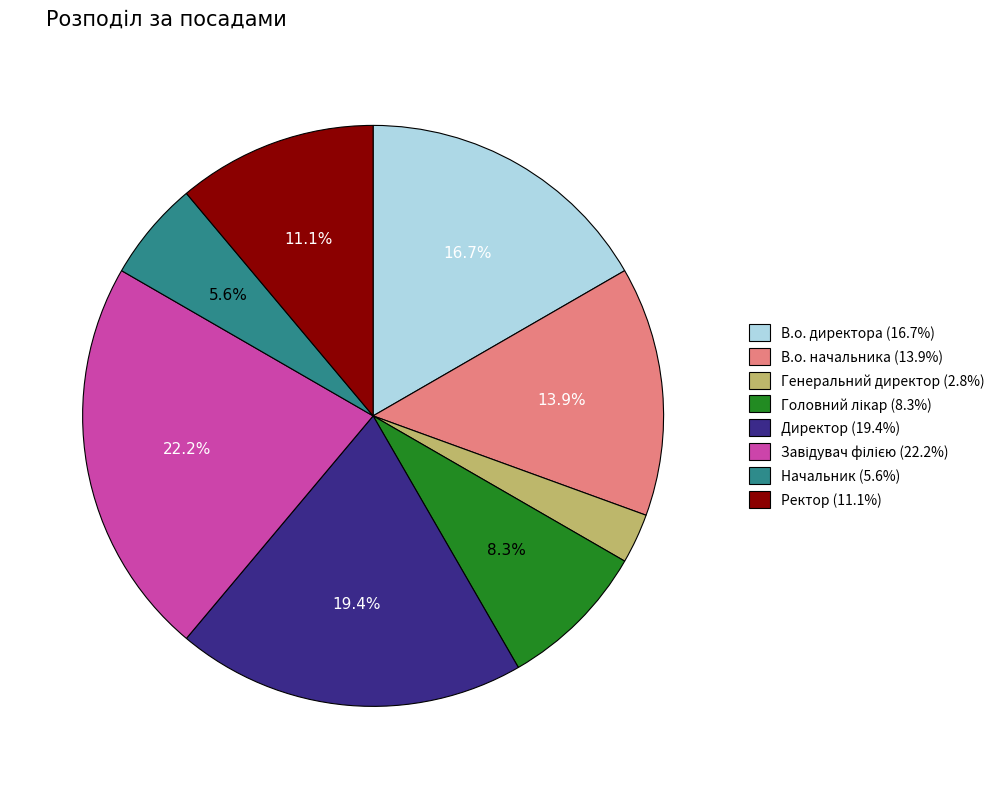

What portion of the pie excludes В.о. начальника (13.9%)?

86.1%